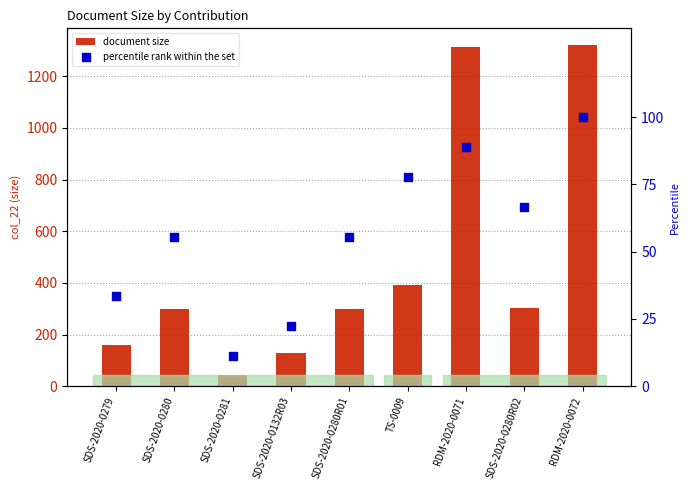

What are all the series names shown in the legend?

document size, percentile rank within the set